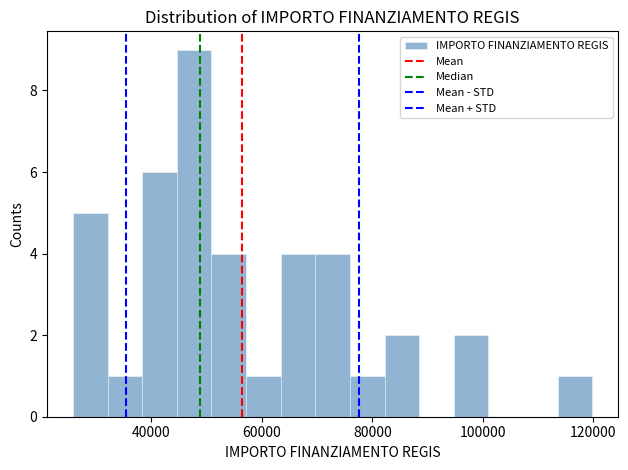

Read against the x-axis, roughly where is the centre of the tallest bar?

48000